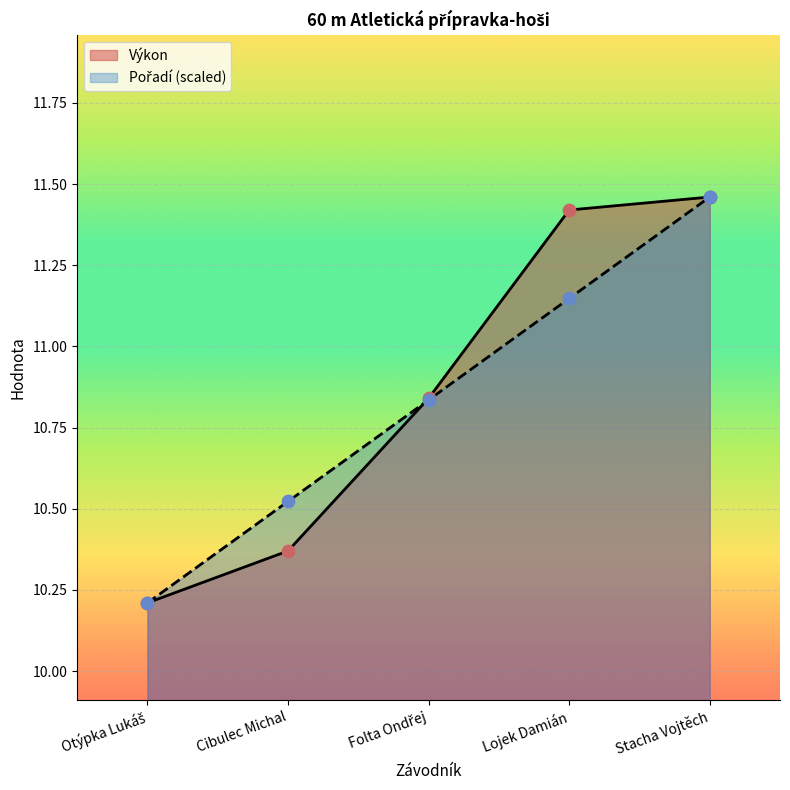

At which category is the sum across all series the highest?

Stacha Vojtěch